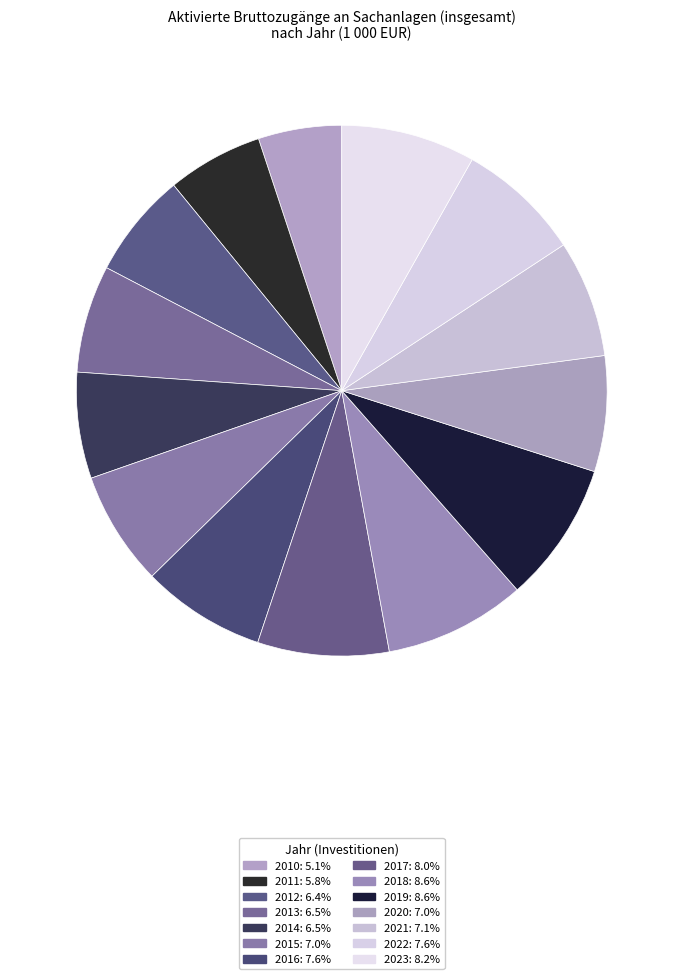

Count the number of slices in the pie.

14